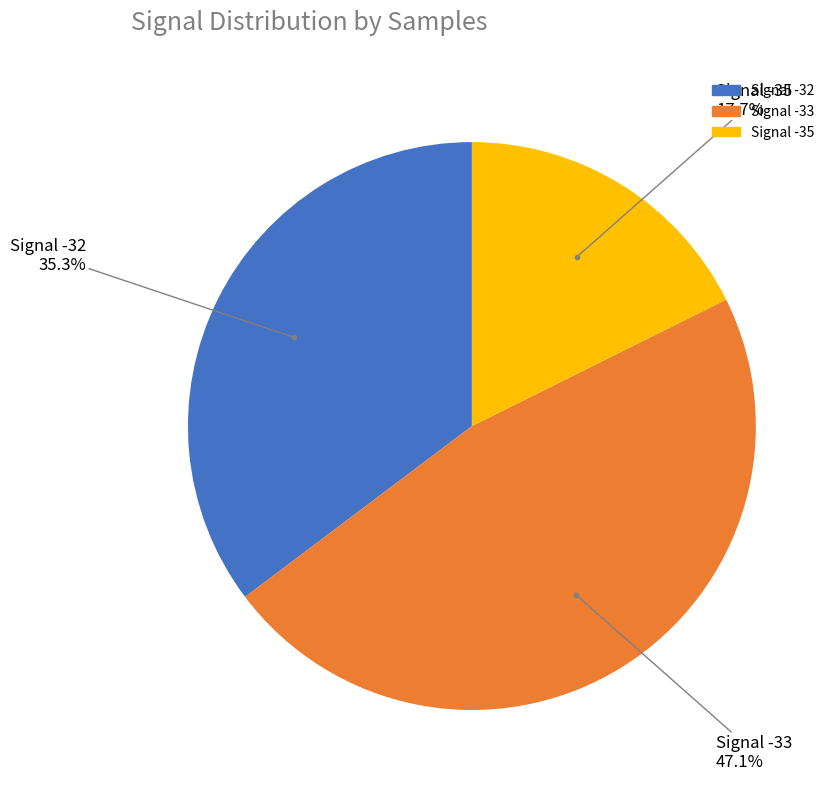

Does any single category account for the majority?

No